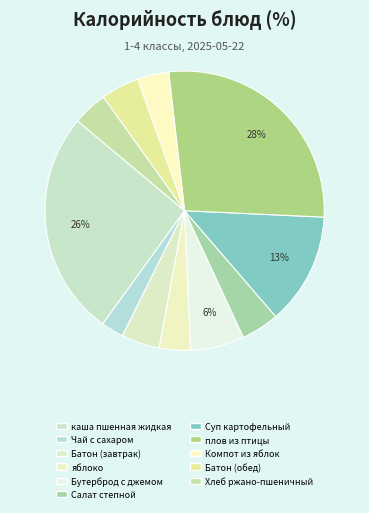

How many slices are in this pie chart?

11